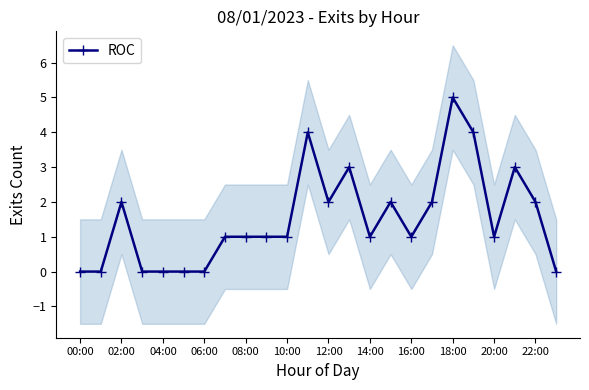

Which has a higher value, 13 or 23?

13